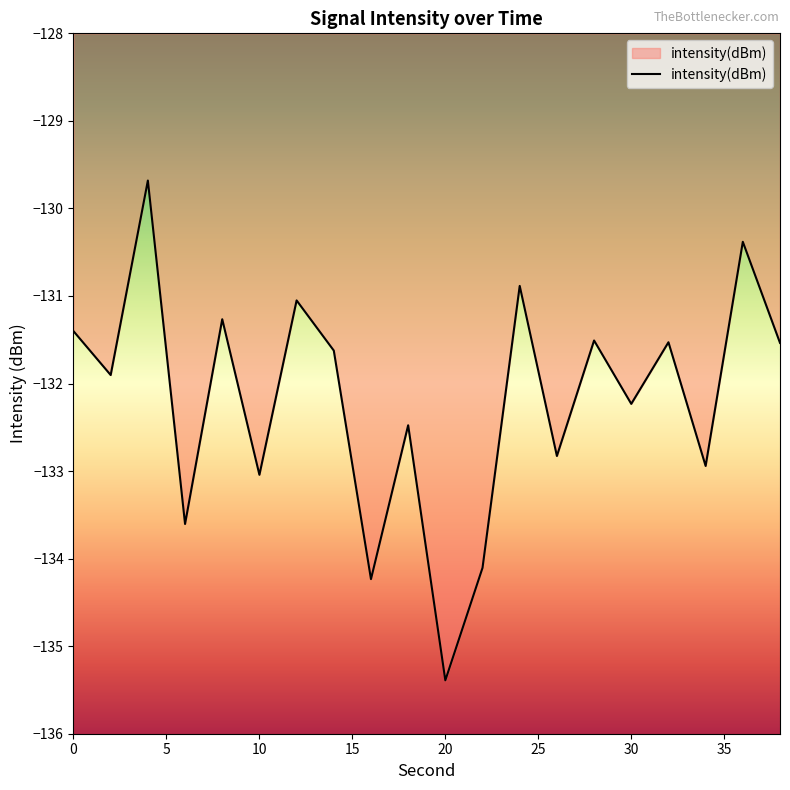

Does the chart have visible grid lines?

No